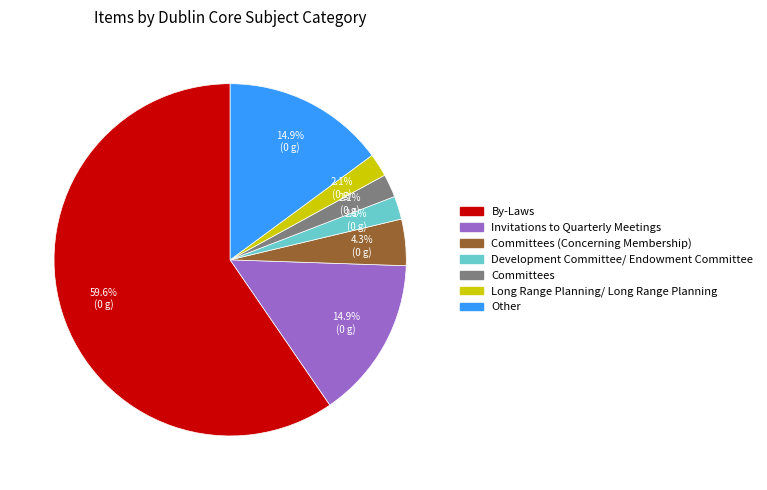

Is there any slice that represents more than half of the pie?

Yes